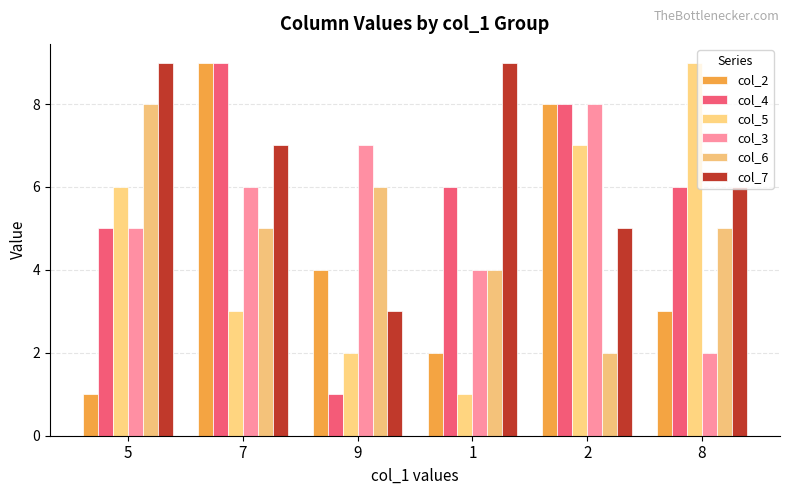

At which label does col_5 reach its peak?

8